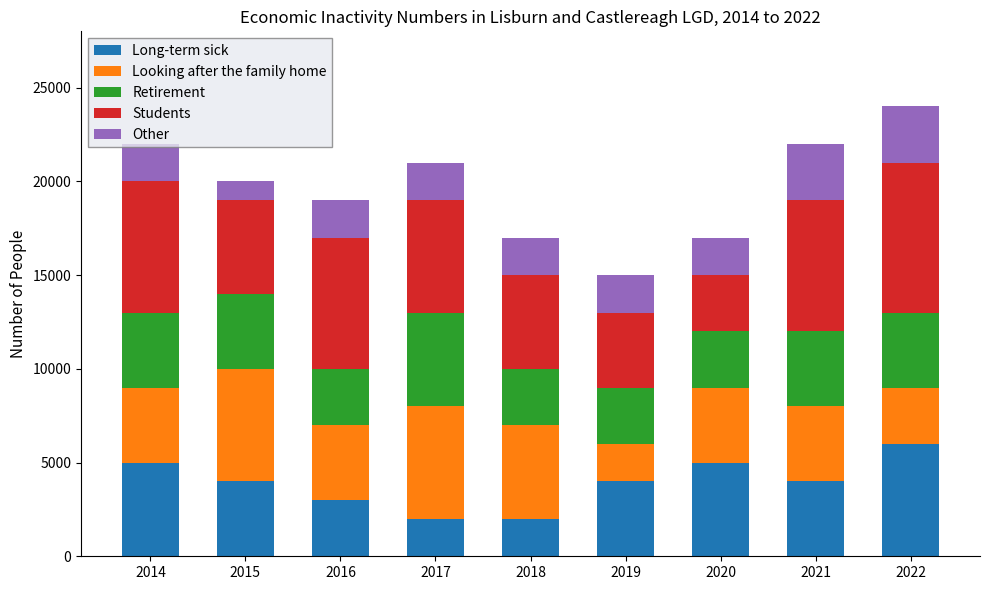

How many series are shown in this chart?

5